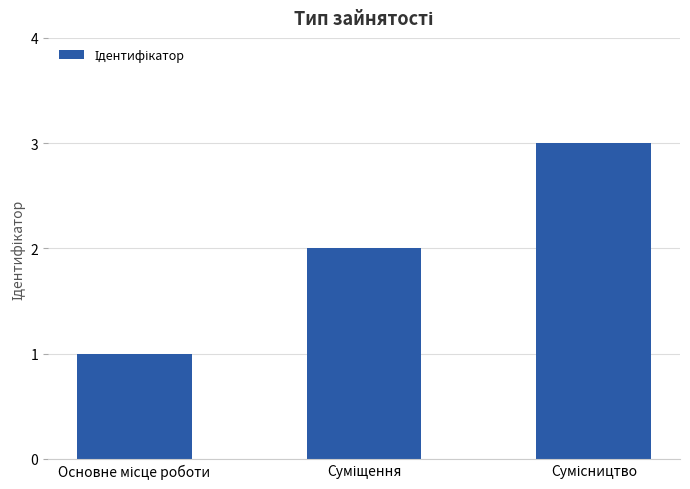

Are the bars horizontal?

No